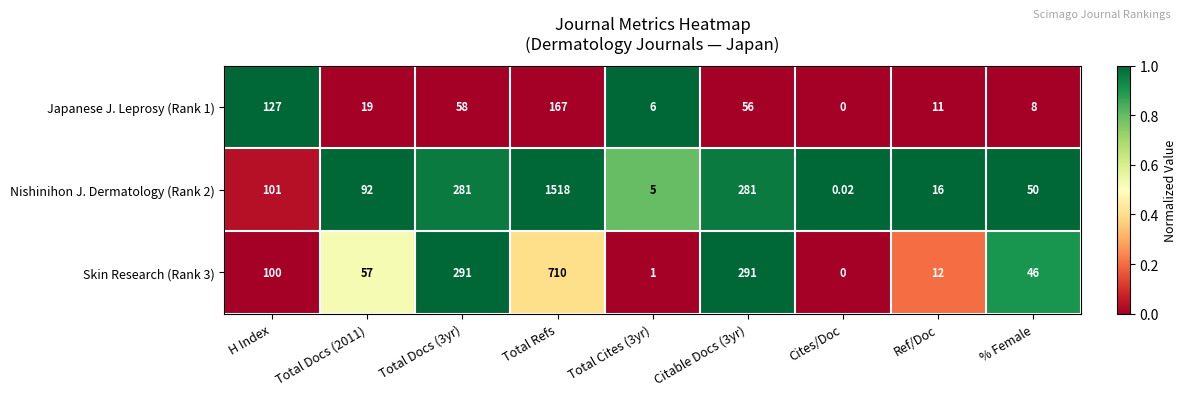

Where does the Nishinihon J. Dermatology (Rank 2) series first go above 92?

H Index